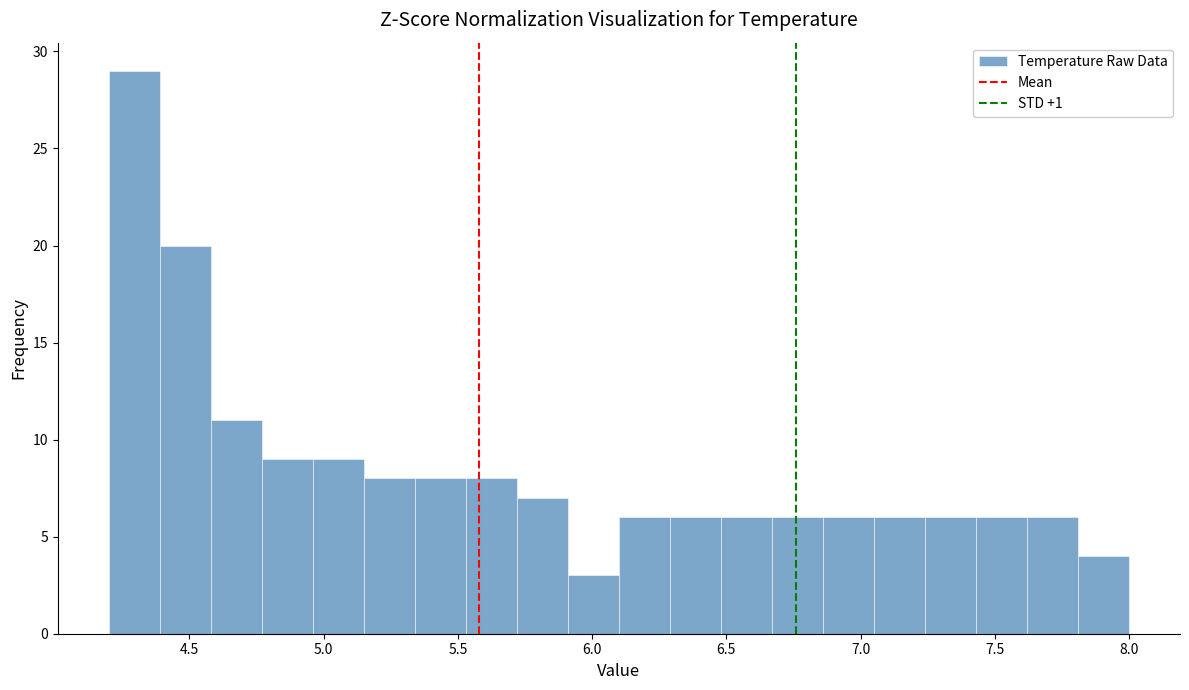

Around what value on the x-axis is the tallest bar? Give the approximate position of its centre, as read against the axis.

4.30